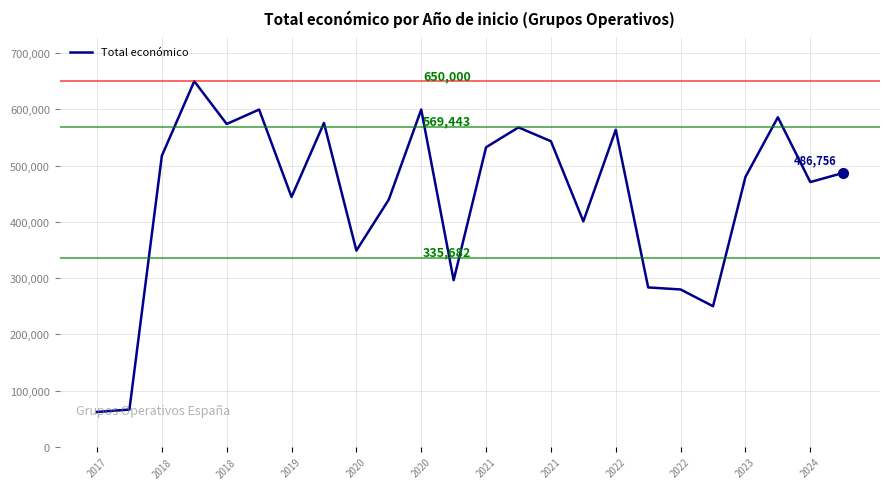

What is the greatest value displayed?

650000